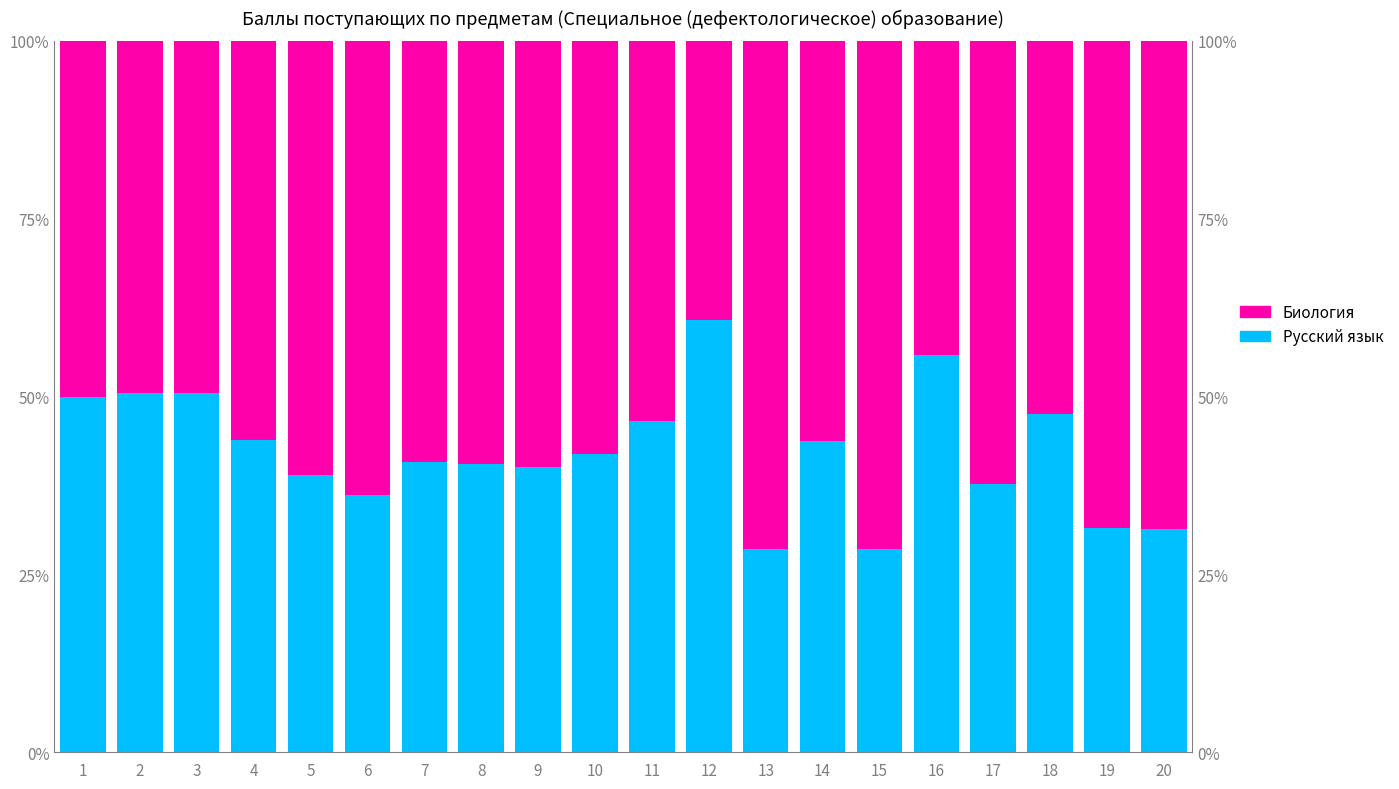

At which label does Русский язык first exceed 41?

1